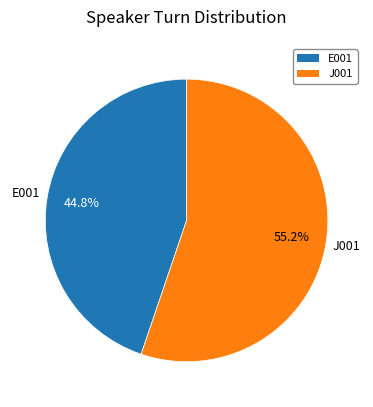

To the nearest percent, what percentage of the pie is J001?

55%